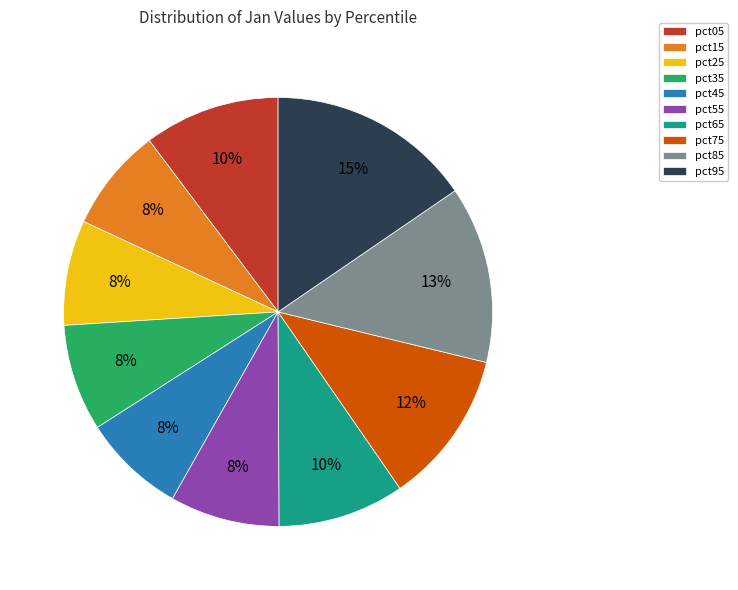

Is the sum of pct05 and pct45 greater than half?

No